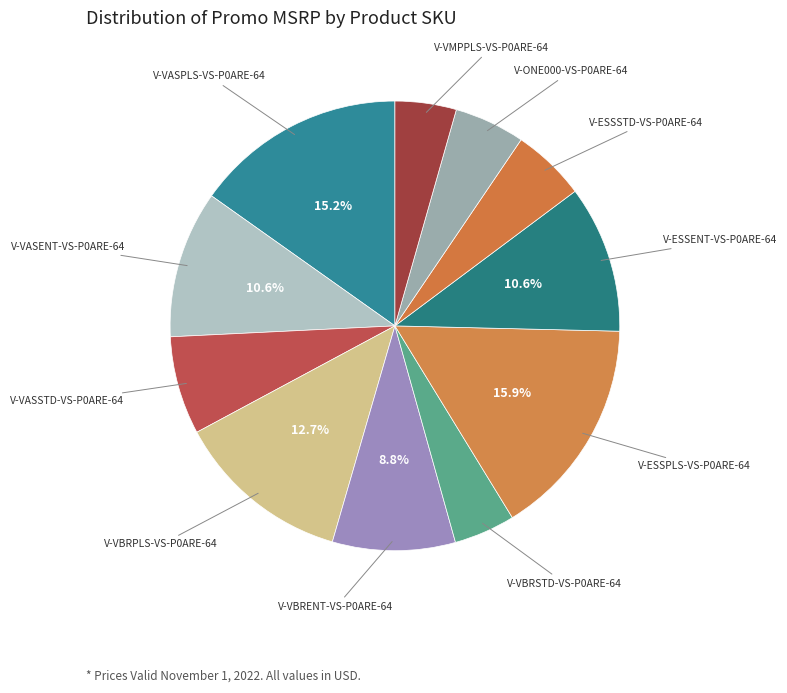

What is the largest slice in the pie chart?

V-ESSPLS-VS-P0ARE-64